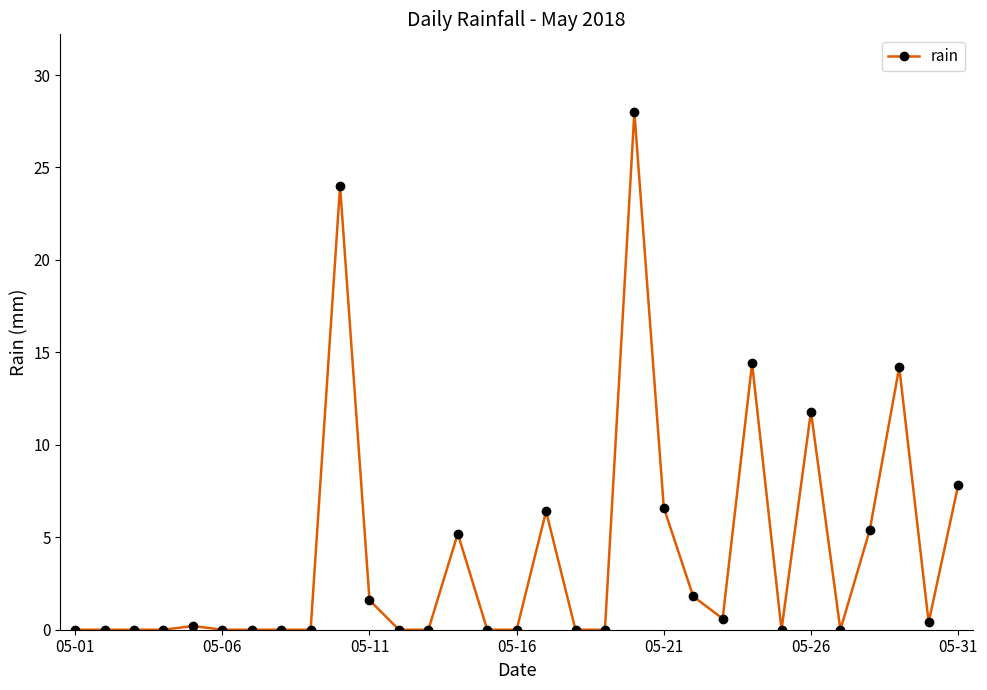

What is the greatest value displayed?

28.0